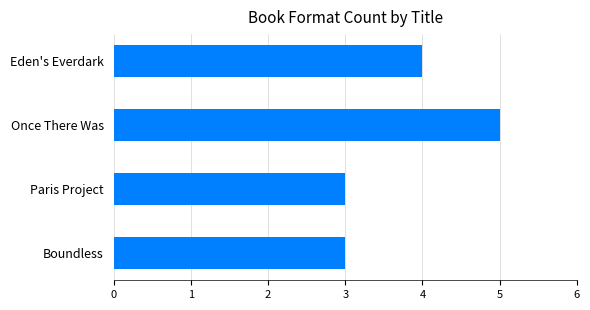

What is the label of the 4th bar from the top?

Boundless